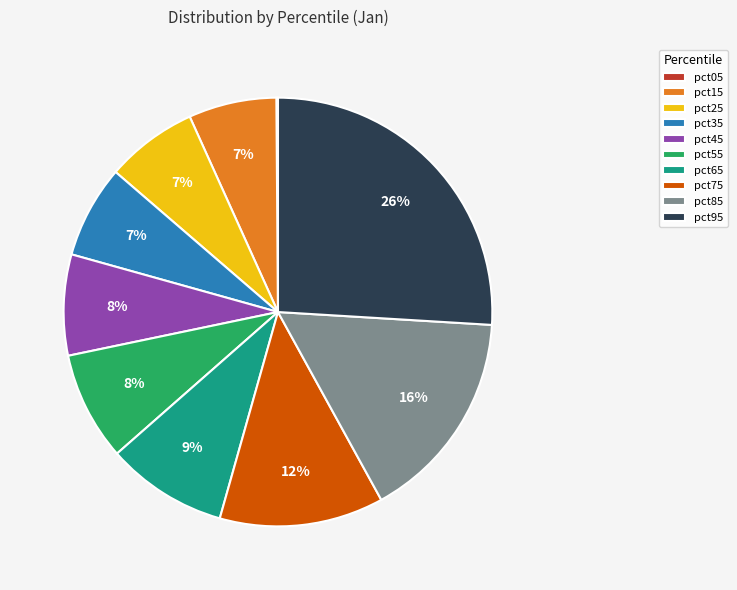

Which has a higher value, pct85 or pct95?

pct95